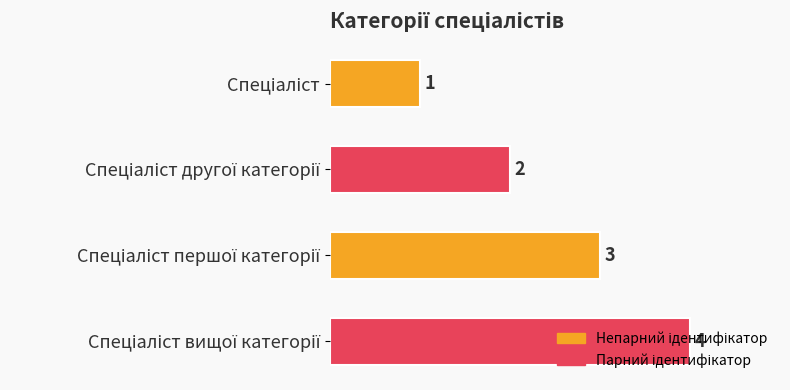

Are the bars grouped side by side (vs. stacked)?

No